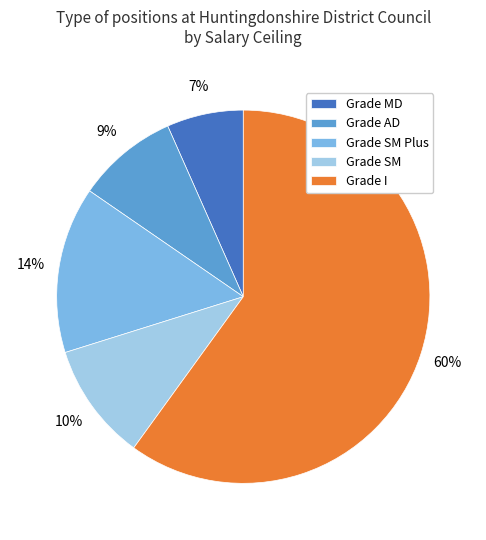

Which category has the biggest portion of the pie?

Grade I